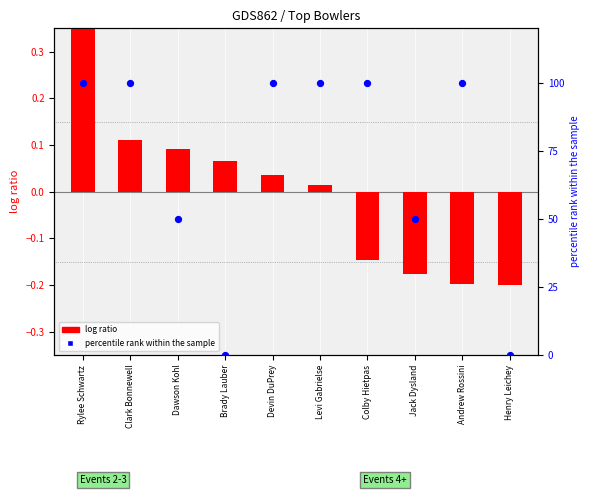

Is the value of percentile rank within the sample at Levi Gabrielse greater than the value of log ratio at Devin DuPrey?

Yes